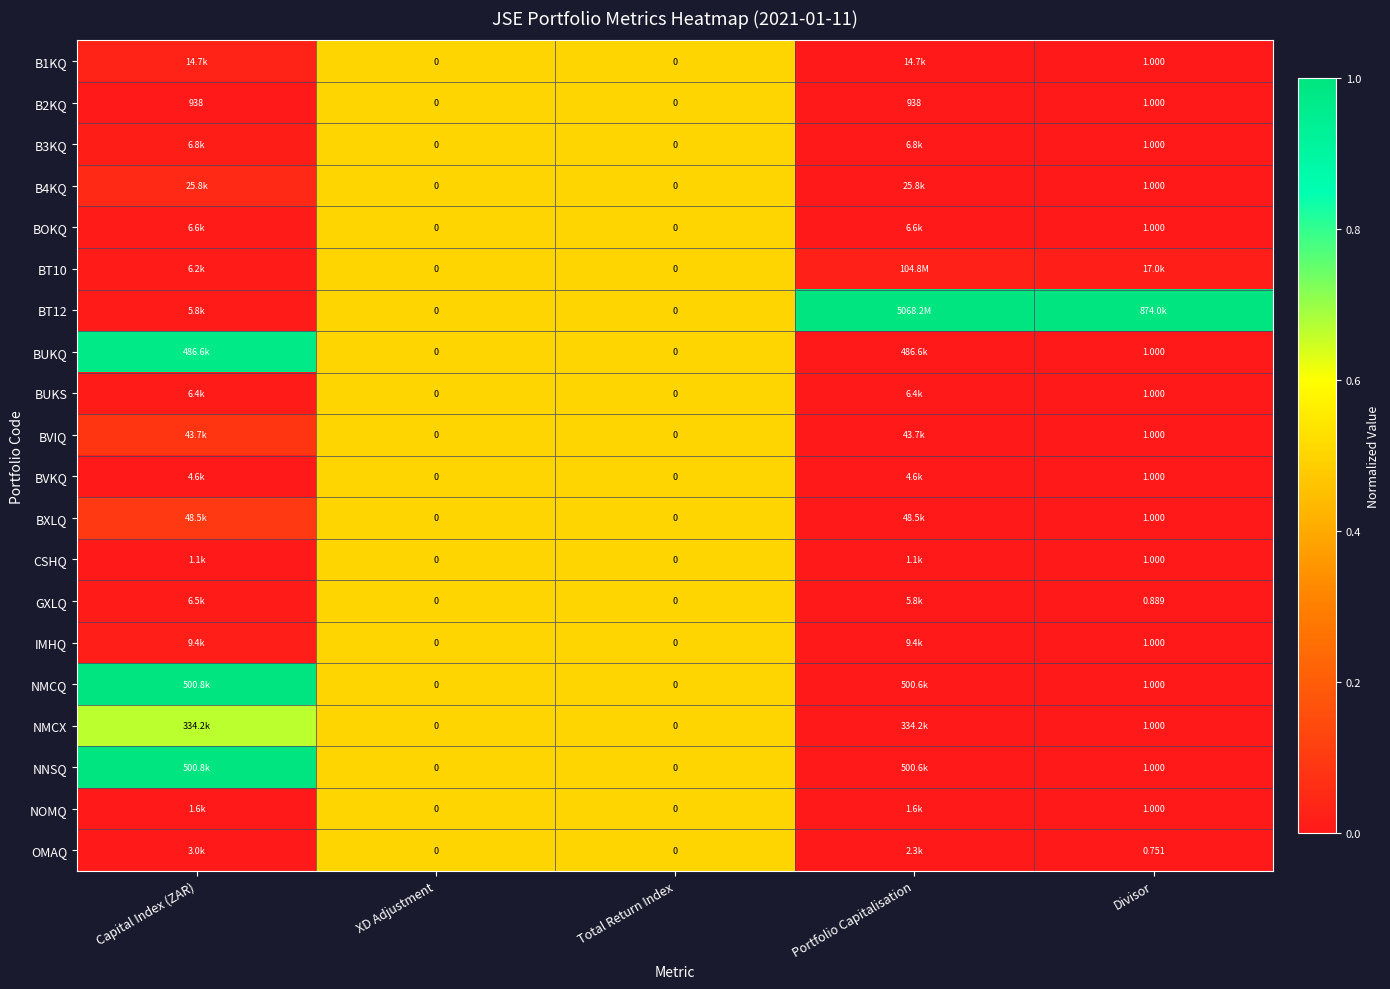

Is the value of BVIQ at Divisor greater than the value of NNSQ at XD Adjustment?

Yes